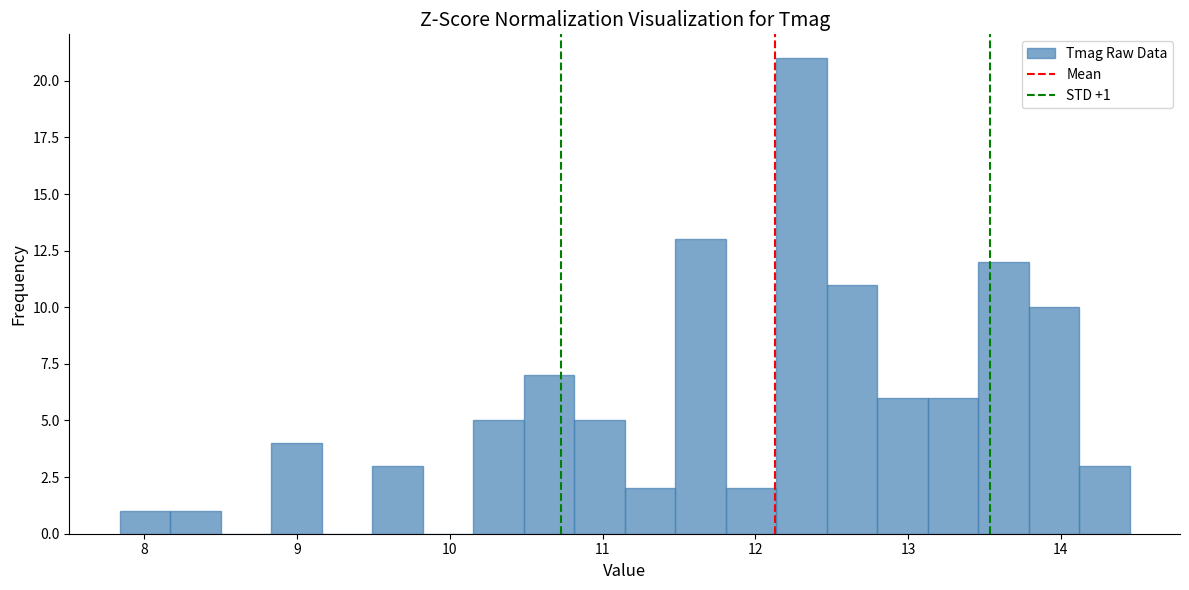

Read against the x-axis, roughly where is the centre of the tallest bar?

12.3